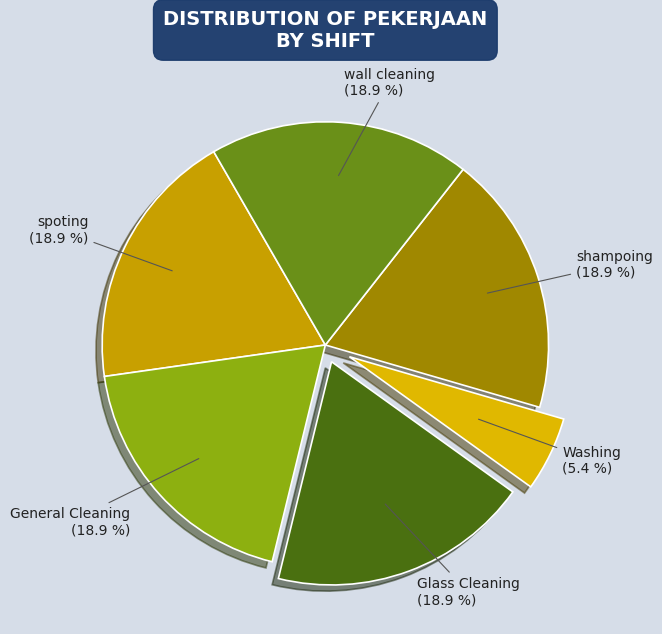

True or false: wall cleaning accounts for 30% of the total.

False